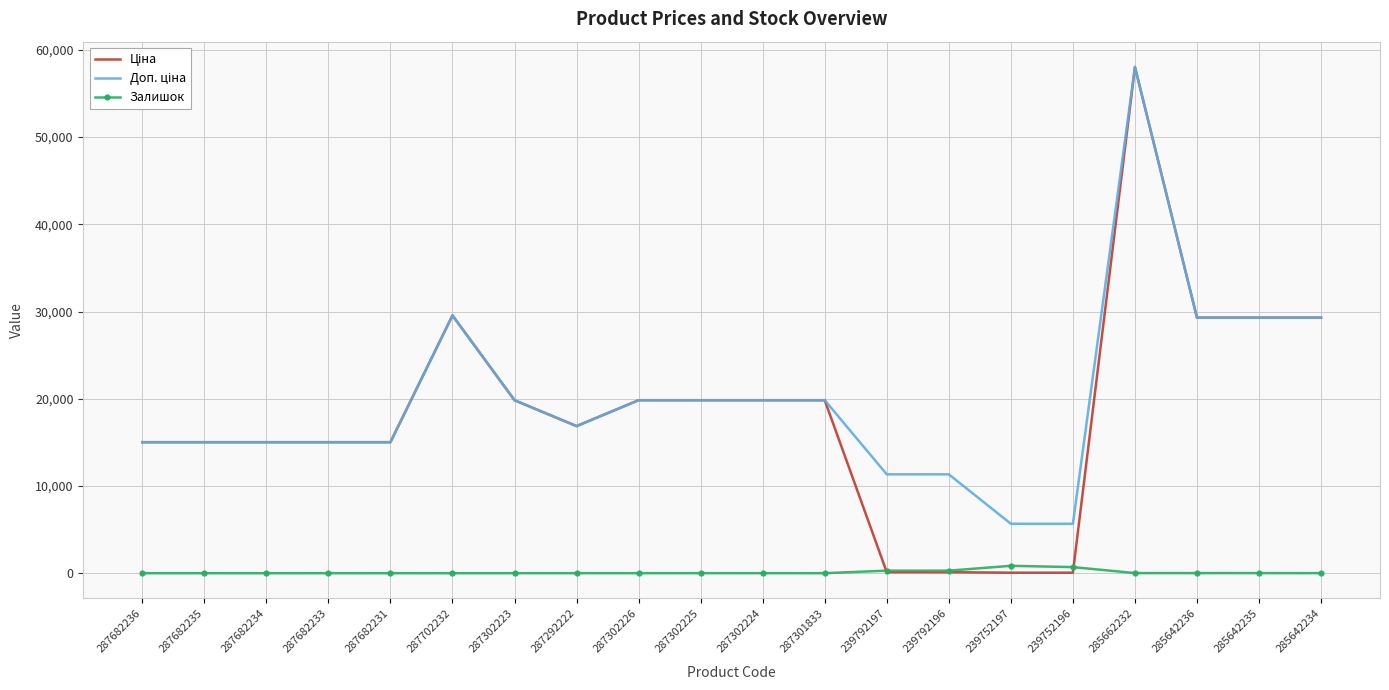

What is the total value across all series at 287682236?

30038.4